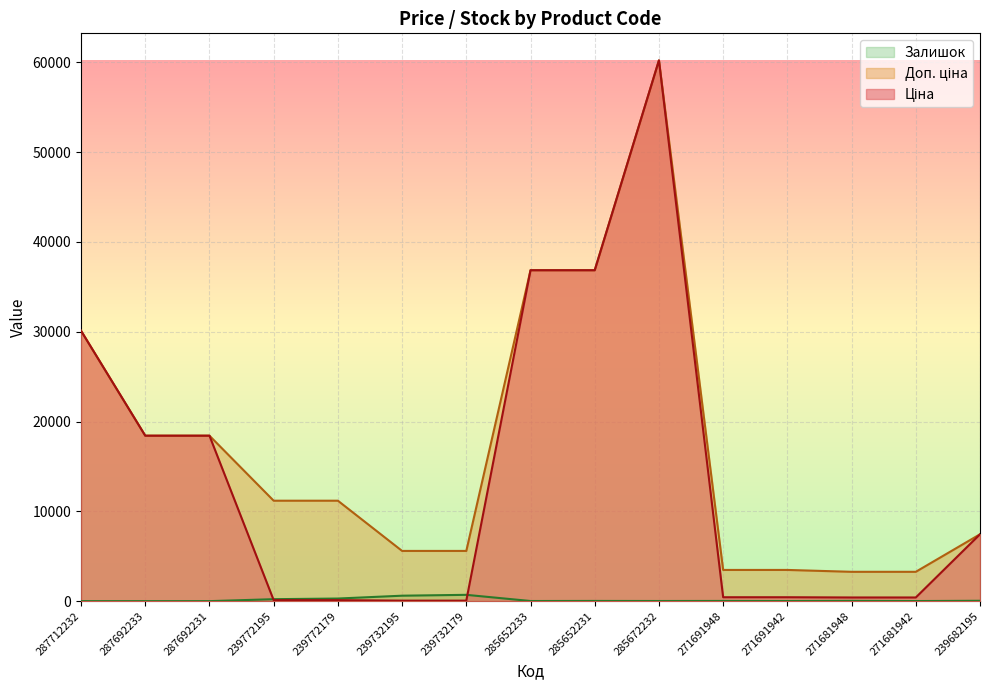

Where does the Залишок series first go above 22?

239772195